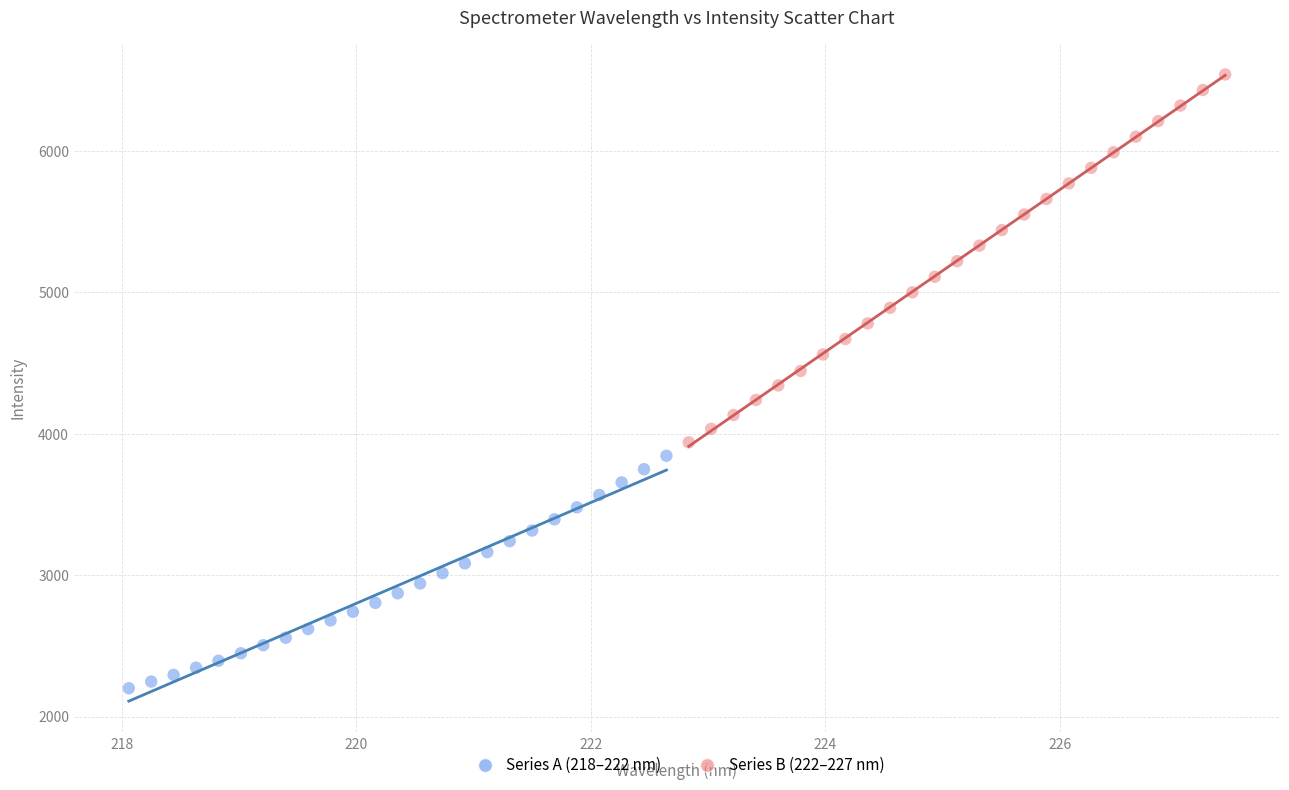

Which series contains the highest Y value?

Series B (222–227 nm)